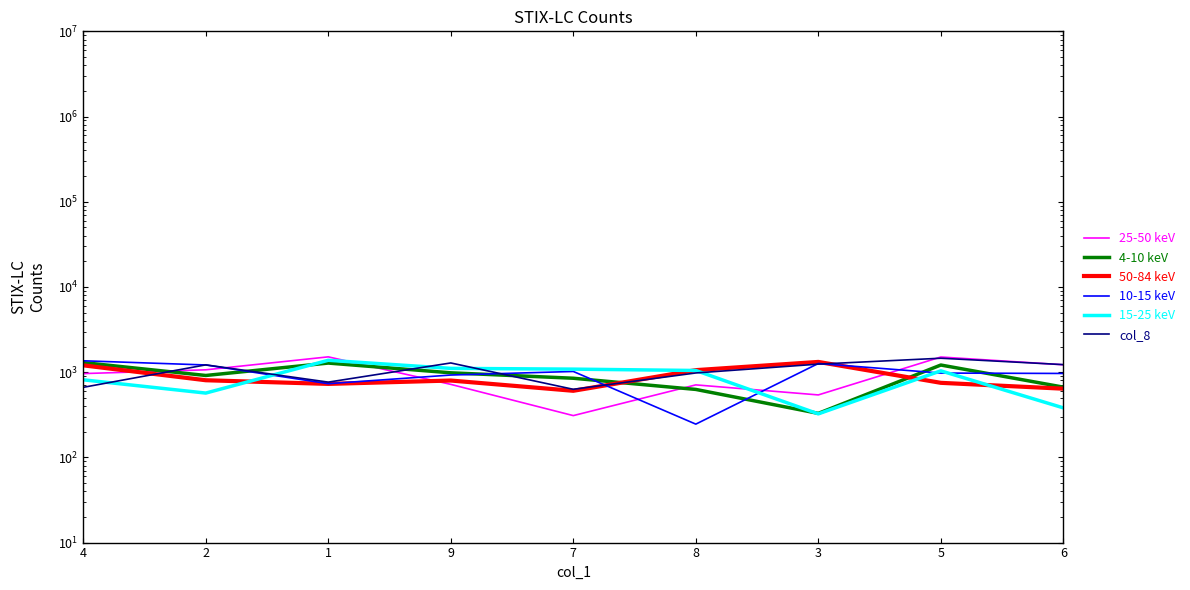

Does the chart display data point markers on the line(s)?

No